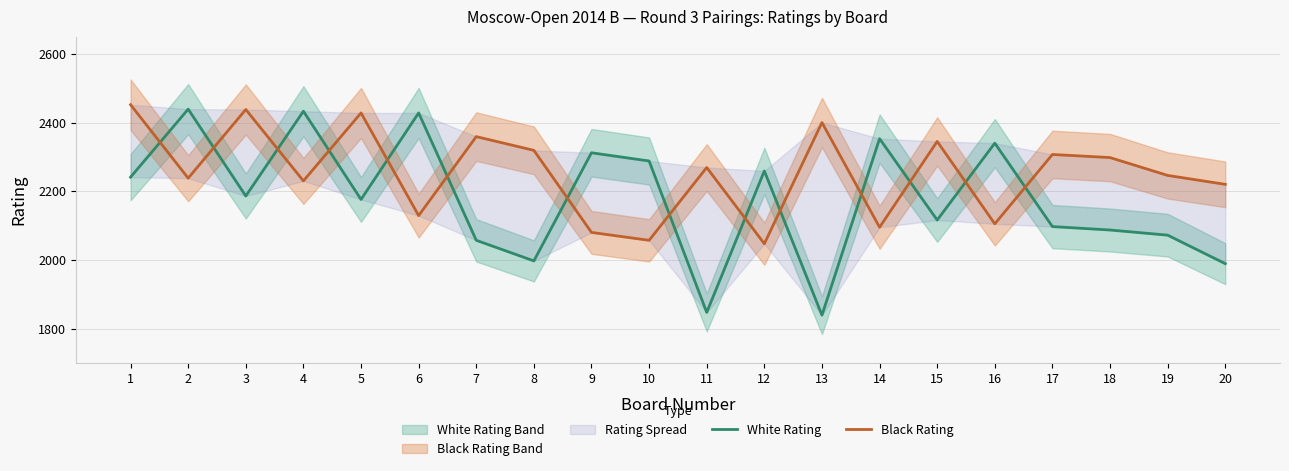

At which category does Black Rating reach its first local valley?

2